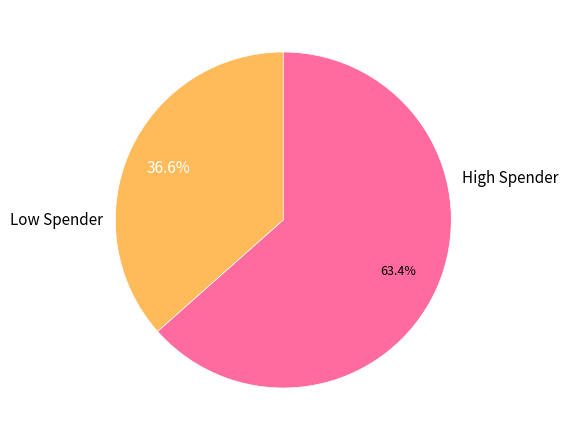

Does any single category account for the majority?

Yes